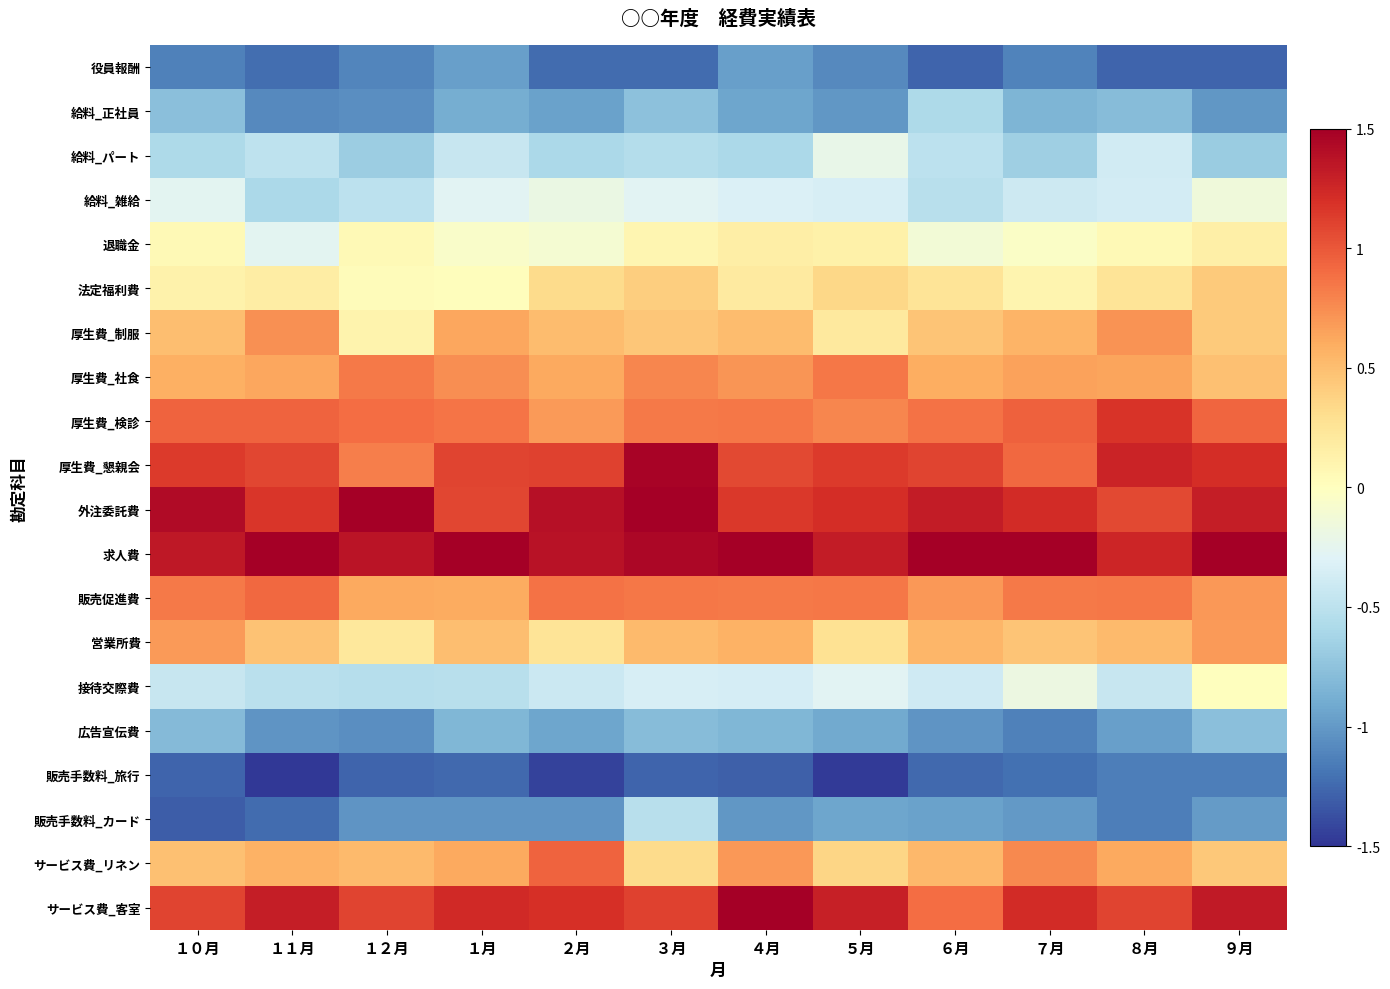

Reading left to right, extract all data points from this chart.

役員報酬: １０月=-1.1	１１月=-1.2	１２月=-1.1	１月=-1.0	２月=-1.2	３月=-1.2	４月=-1.0	５月=-1.1	６月=-1.3	７月=-1.1	８月=-1.3	９月=-1.3
給料_正社員: １０月=-0.8	１１月=-1.1	１２月=-1.1	１月=-0.9	２月=-1.0	３月=-0.8	４月=-0.9	５月=-1.0	６月=-0.6	７月=-0.8	８月=-0.8	９月=-1.0
給料_パート: １０月=-0.6	１１月=-0.5	１２月=-0.7	１月=-0.4	２月=-0.6	３月=-0.5	４月=-0.6	５月=-0.2	６月=-0.5	７月=-0.7	８月=-0.4	９月=-0.7
給料_雑給: １０月=-0.3	１１月=-0.6	１２月=-0.5	１月=-0.3	２月=-0.2	３月=-0.3	４月=-0.3	５月=-0.3	６月=-0.5	７月=-0.4	８月=-0.4	９月=-0.1
退職金: １０月=0.1	１１月=-0.3	１２月=0.0	１月=-0.1	２月=-0.1	３月=0.1	４月=0.2	５月=0.1	６月=-0.1	７月=-0.0	８月=0.0	９月=0.1
法定福利費: １０月=0.1	１１月=0.2	１２月=0.0	１月=0.0	２月=0.3	３月=0.4	４月=0.2	５月=0.4	６月=0.3	７月=0.1	８月=0.3	９月=0.4
厚生費_制服: １０月=0.5	１１月=0.7	１２月=0.1	１月=0.6	２月=0.5	３月=0.5	４月=0.5	５月=0.2	６月=0.5	７月=0.6	８月=0.7	９月=0.4
厚生費_社食: １０月=0.6	１１月=0.6	１２月=0.8	１月=0.7	２月=0.6	３月=0.8	４月=0.7	５月=0.8	６月=0.6	７月=0.7	８月=0.6	９月=0.5
厚生費_検診: １０月=0.9	１１月=0.9	１２月=0.9	１月=0.9	２月=0.7	３月=0.8	４月=0.8	５月=0.8	６月=0.9	７月=1.0	８月=1.2	９月=0.9
厚生費_懇親会: １０月=1.1	１１月=1.1	１２月=0.8	１月=1.1	２月=1.1	３月=1.5	４月=1.1	５月=1.1	６月=1.1	７月=0.9	８月=1.3	９月=1.2
外注委託費: １０月=1.4	１１月=1.2	１２月=1.5	１月=1.1	２月=1.4	３月=1.6	４月=1.2	５月=1.2	６月=1.3	７月=1.2	８月=1.1	９月=1.3
求人費: １０月=1.3	１１月=1.6	１２月=1.4	１月=1.7	２月=1.4	３月=1.5	４月=1.6	５月=1.3	６月=1.5	７月=1.7	８月=1.3	９月=1.5
販売促進費: １０月=0.8	１１月=0.9	１２月=0.6	１月=0.6	２月=0.9	３月=0.8	４月=0.8	５月=0.9	６月=0.7	７月=0.8	８月=0.8	９月=0.7
営業所費: １０月=0.7	１１月=0.5	１２月=0.2	１月=0.5	２月=0.3	３月=0.5	４月=0.6	５月=0.3	６月=0.5	７月=0.5	８月=0.5	９月=0.7
接待交際費: １０月=-0.4	１１月=-0.5	１２月=-0.5	１月=-0.5	２月=-0.4	３月=-0.3	４月=-0.4	５月=-0.3	６月=-0.4	７月=-0.2	８月=-0.4	９月=0.0
広告宣伝費: １０月=-0.8	１１月=-1.0	１２月=-1.1	１月=-0.8	２月=-0.9	３月=-0.8	４月=-0.8	５月=-0.9	６月=-1.0	７月=-1.1	８月=-1.0	９月=-0.8
販売手数料_旅行: １０月=-1.3	１１月=-1.5	１２月=-1.3	１月=-1.2	２月=-1.4	３月=-1.3	４月=-1.3	５月=-1.5	６月=-1.2	７月=-1.2	８月=-1.1	９月=-1.1
販売手数料_カード: １０月=-1.3	１１月=-1.2	１２月=-1.0	１月=-1.0	２月=-1.0	３月=-0.5	４月=-1.0	５月=-0.9	６月=-1.0	７月=-1.0	８月=-1.1	９月=-1.0
サービス費_リネン: １０月=0.5	１１月=0.6	１２月=0.5	１月=0.6	２月=0.9	３月=0.3	４月=0.7	５月=0.4	６月=0.5	７月=0.8	８月=0.6	９月=0.4
サービス費_客室: １０月=1.1	１１月=1.3	１２月=1.1	１月=1.2	２月=1.2	３月=1.1	４月=1.5	５月=1.3	６月=0.9	７月=1.2	８月=1.1	９月=1.3